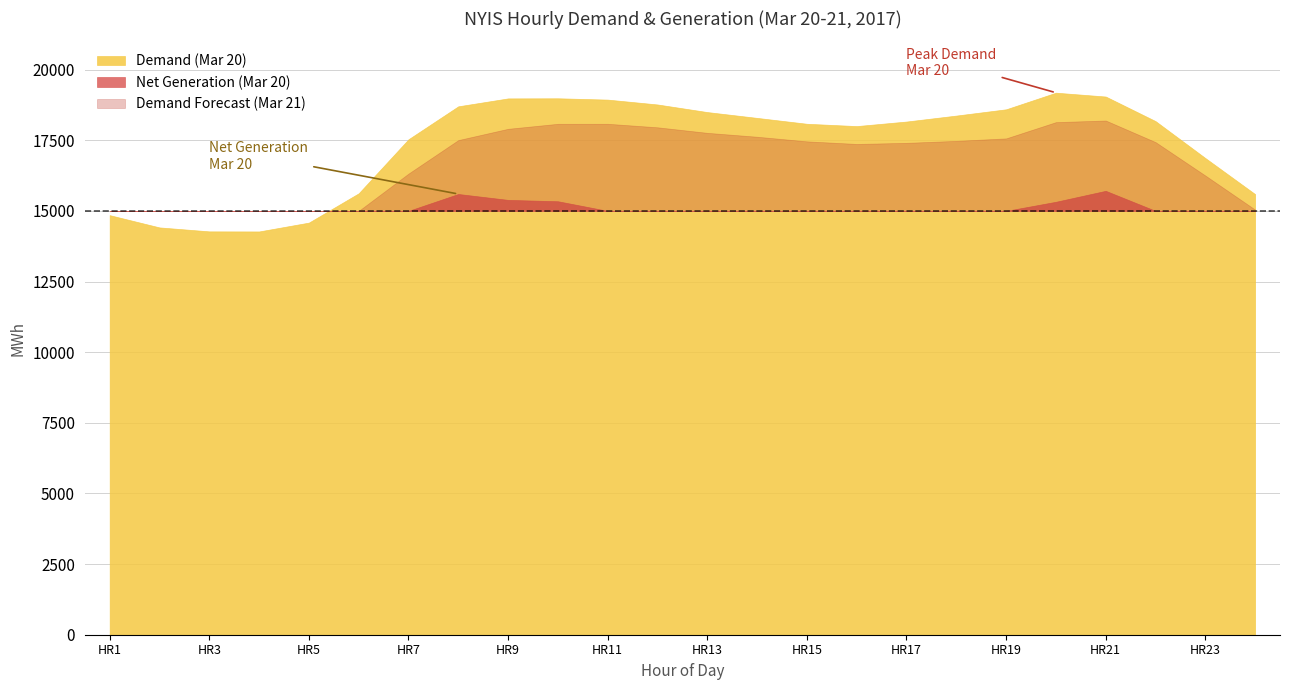

Rank the series by their average value, from highest to lowest.

Demand (Mar 20), Demand Forecast (Mar 21), Net Generation (Mar 20)